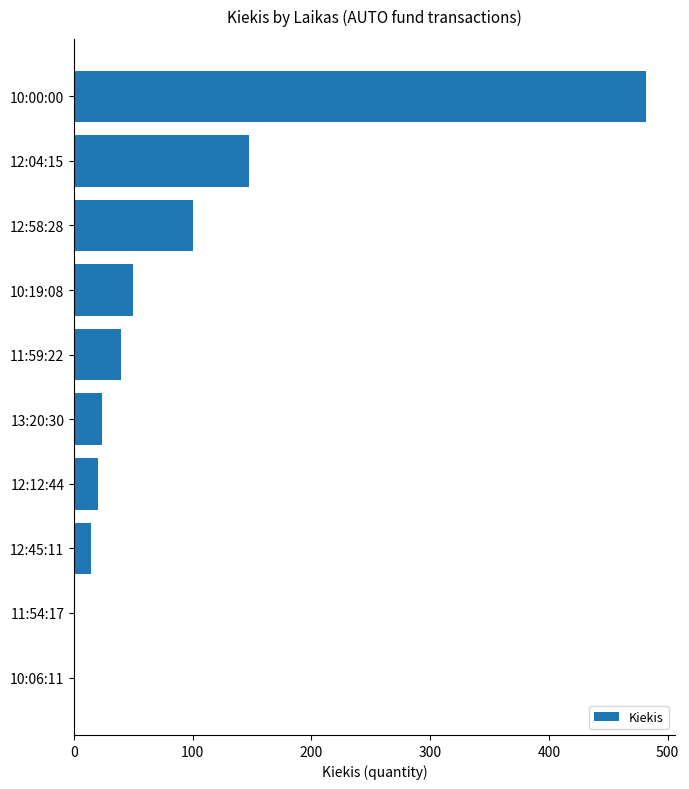

Reading bottom to top, transcribe all the data shown in this chart.

10:06:11=1	11:54:17=1	12:45:11=14	12:12:44=20	13:20:30=24	11:59:22=40	10:19:08=50	12:58:28=100	12:04:15=147	10:00:00=482